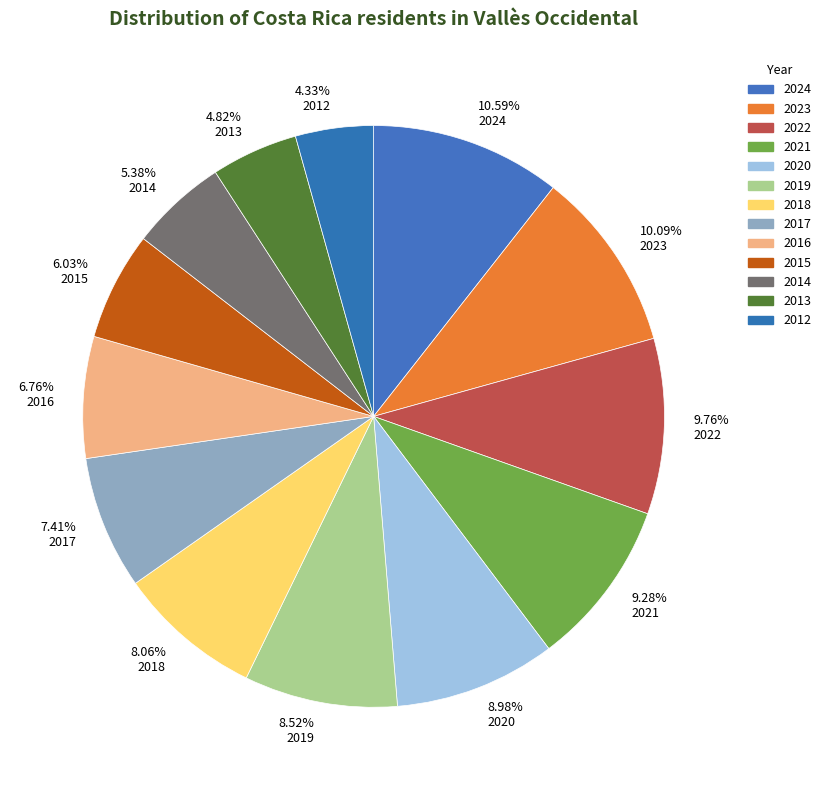

How many slices are in this pie chart?

13